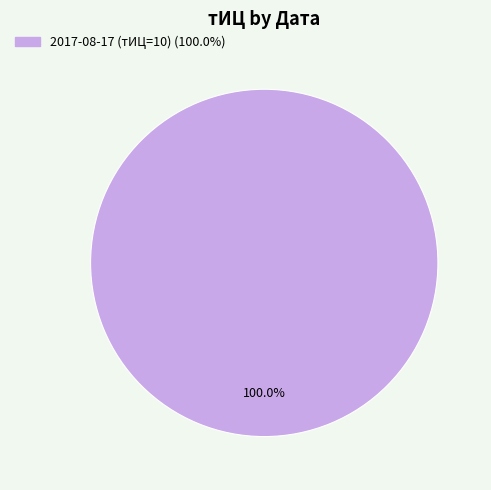

Is there a majority slice in this chart?

Yes